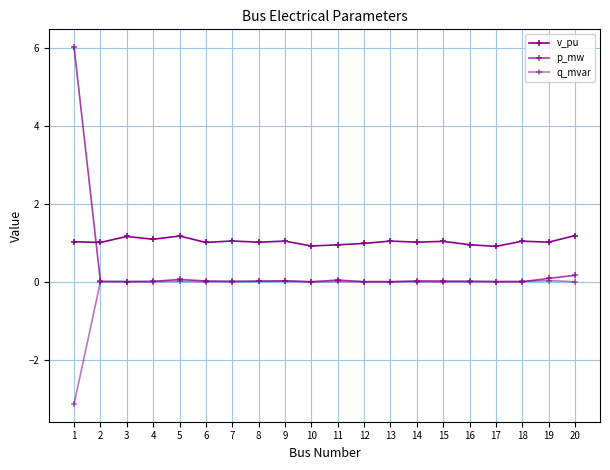

At which category does the chart reach its peak across all series?

1